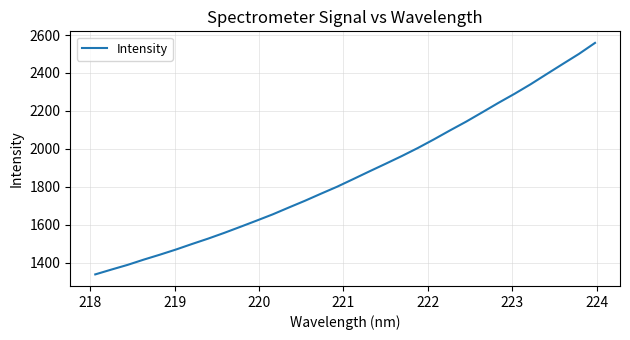

How many lines are shown in the chart?

1